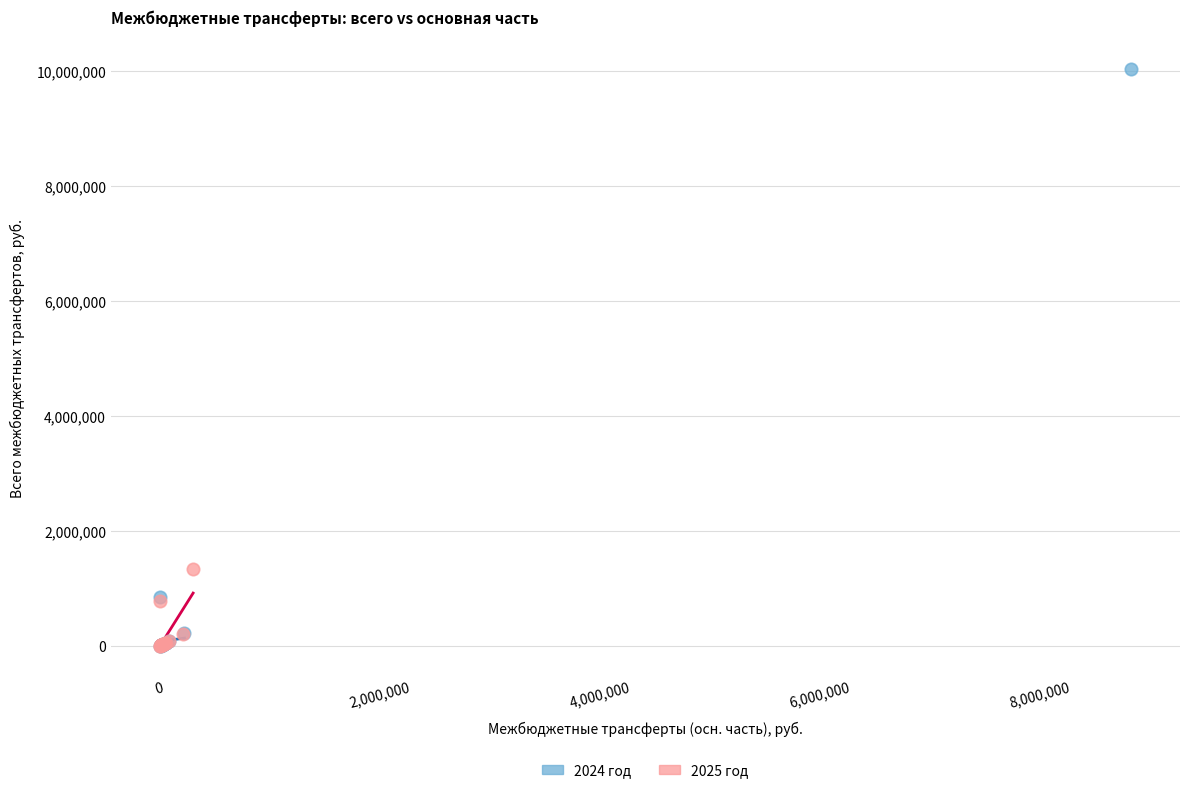

Which series reaches the maximum Y coordinate?

2024 год